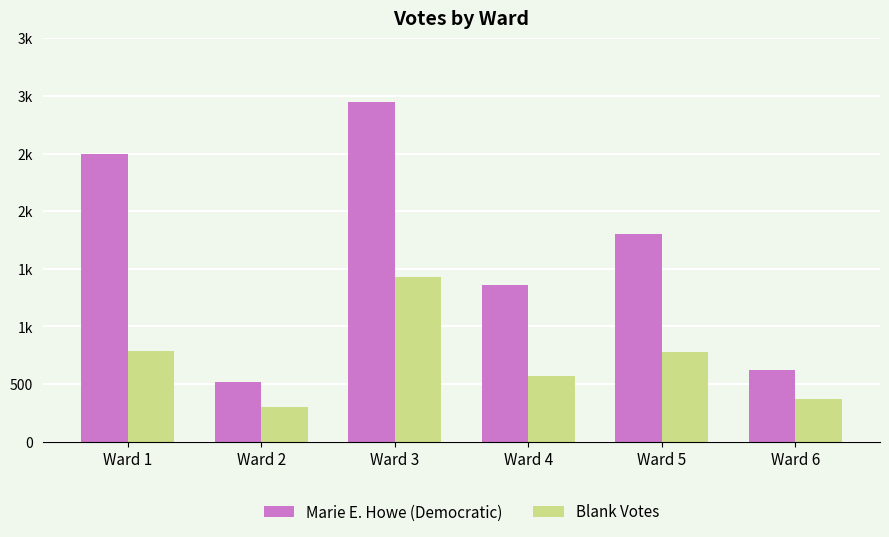

Does the chart contain stacked bars?

No